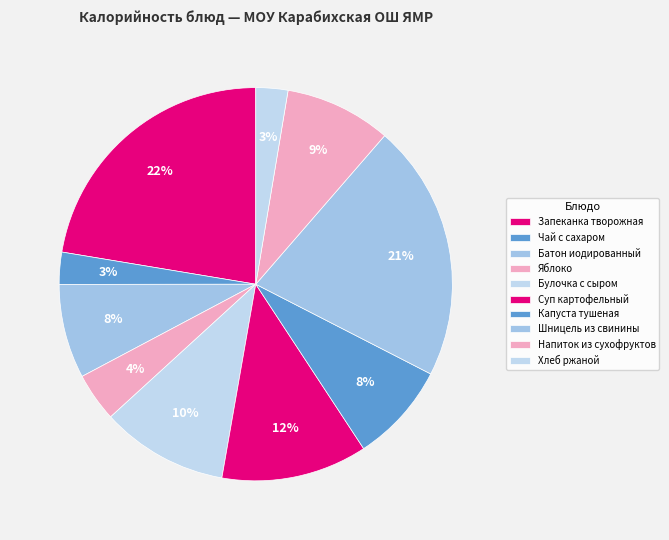

What percentage is the Суп картофельный slice, to the nearest percent?

12%